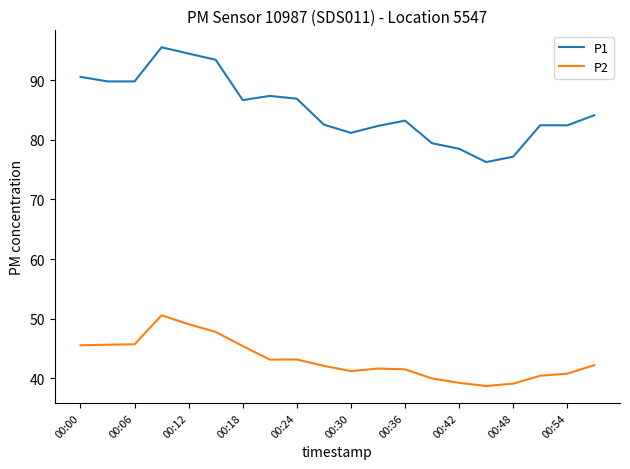

What is the highest value of the P1 series?

95.5